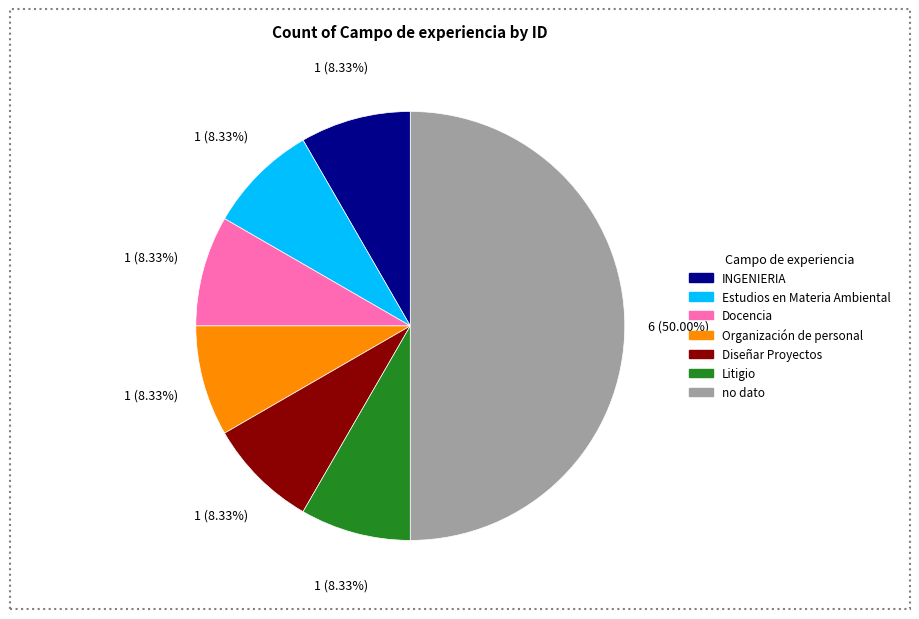

To the nearest percent, what portion does Litigio represent?

8%